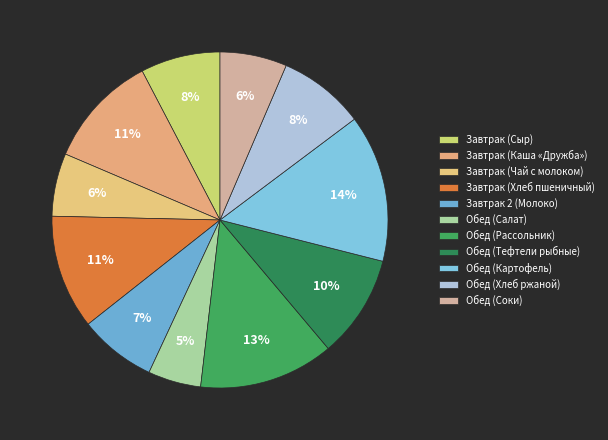

How many segments does this pie chart have?

11